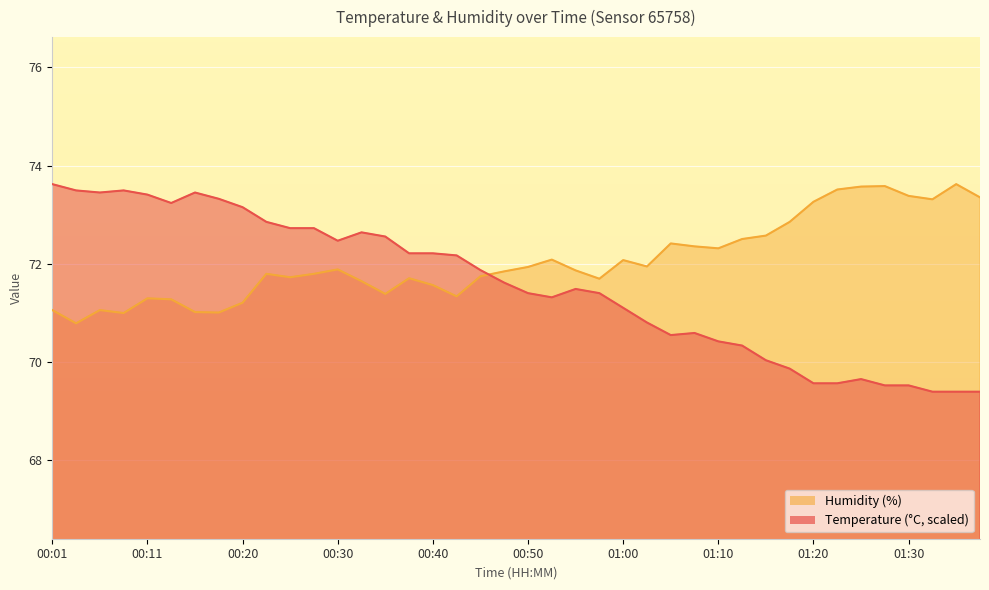

The value of temperature at 00:52 is 71.3. True or false?

True